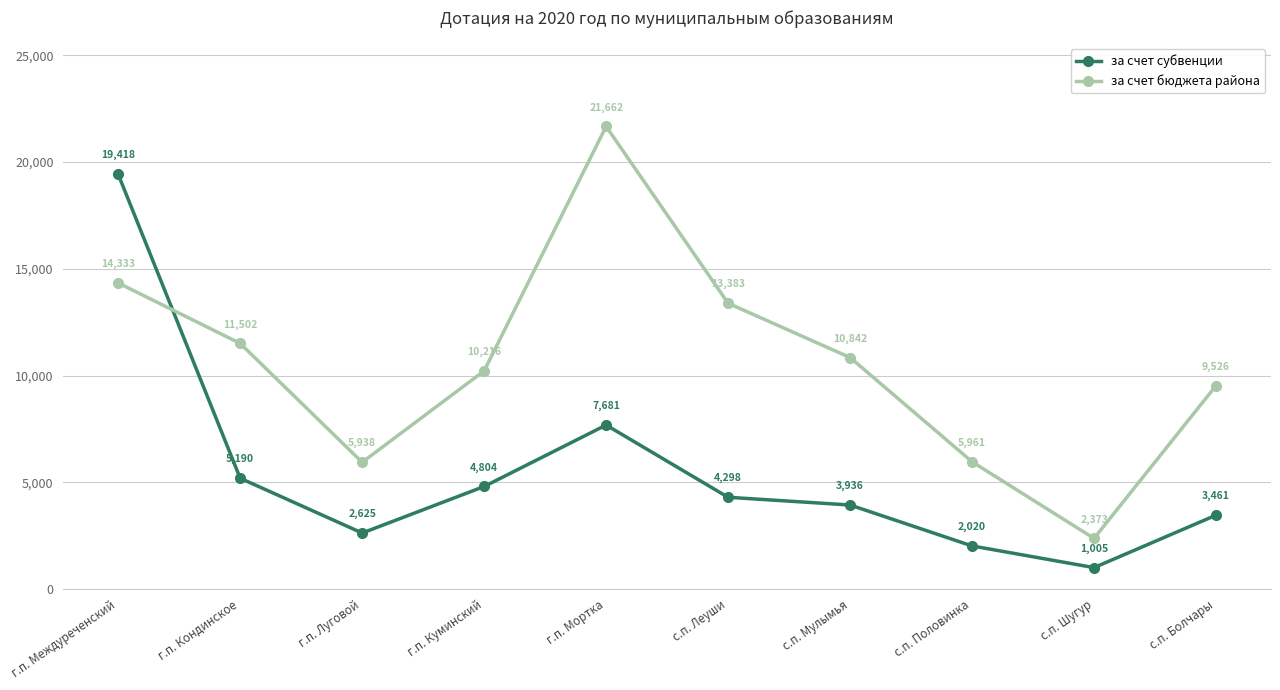

Which series ends up on top after the final intersection of за счет субвенции and за счет бюджета района?

за счет бюджета района